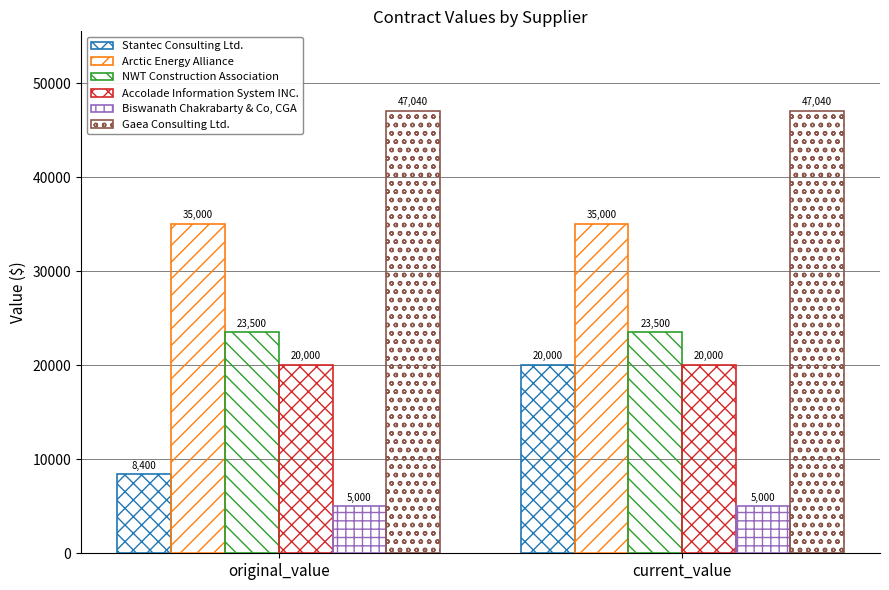

What position from the left is original_value?

1